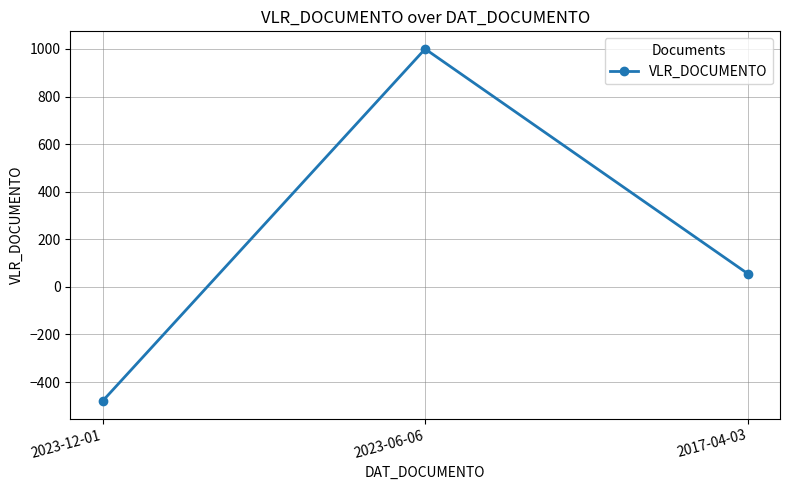

Rank the categories by value from lowest to highest.

2023-12-01, 2017-04-03, 2023-06-06